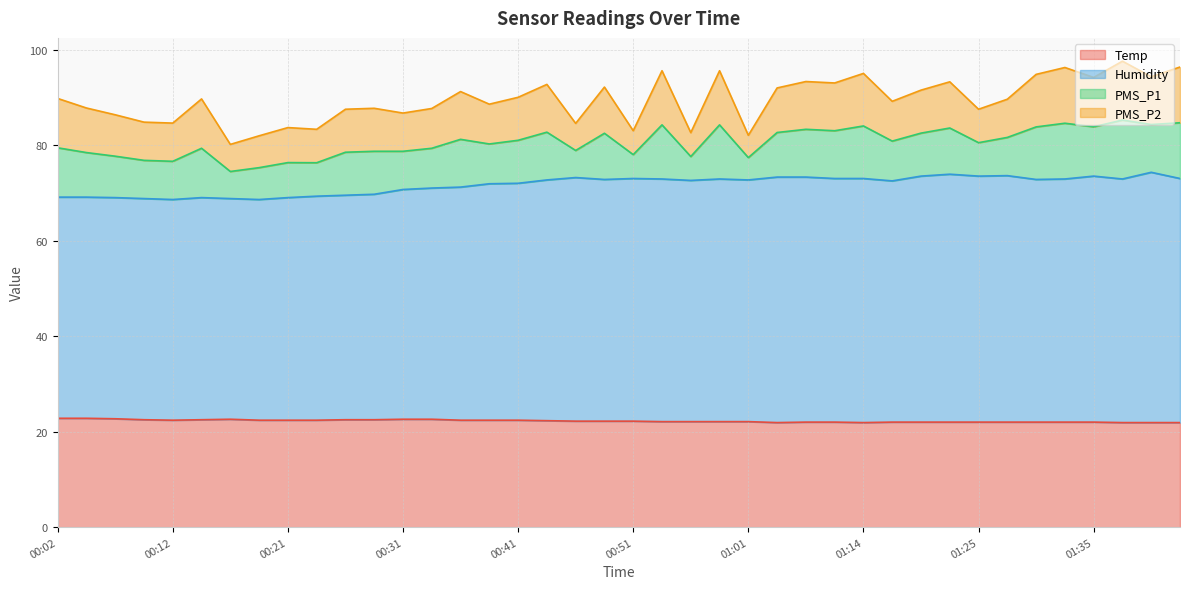

Which series has the largest total across all categories?

Humidity